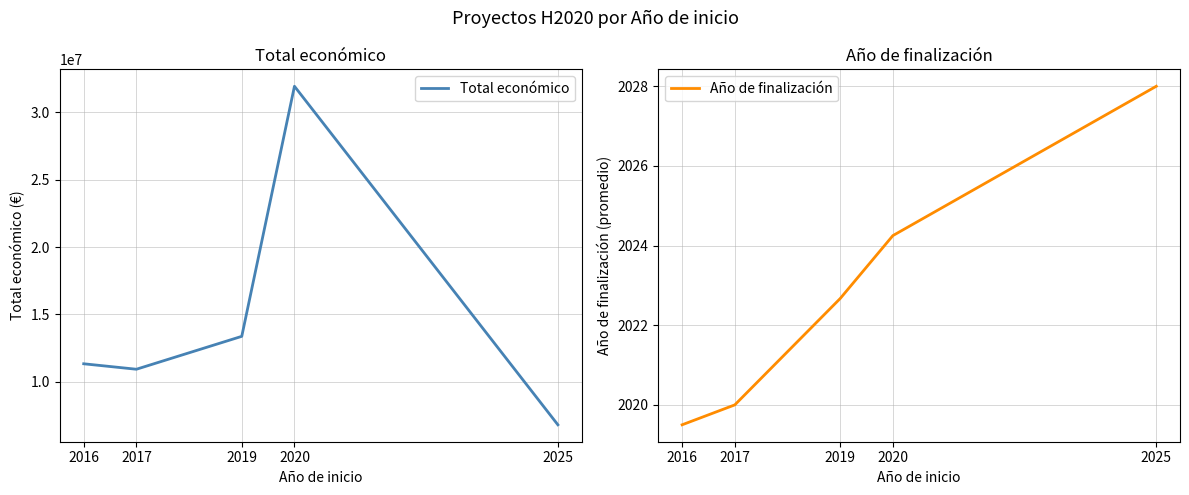

How many lines are shown in the chart?

2